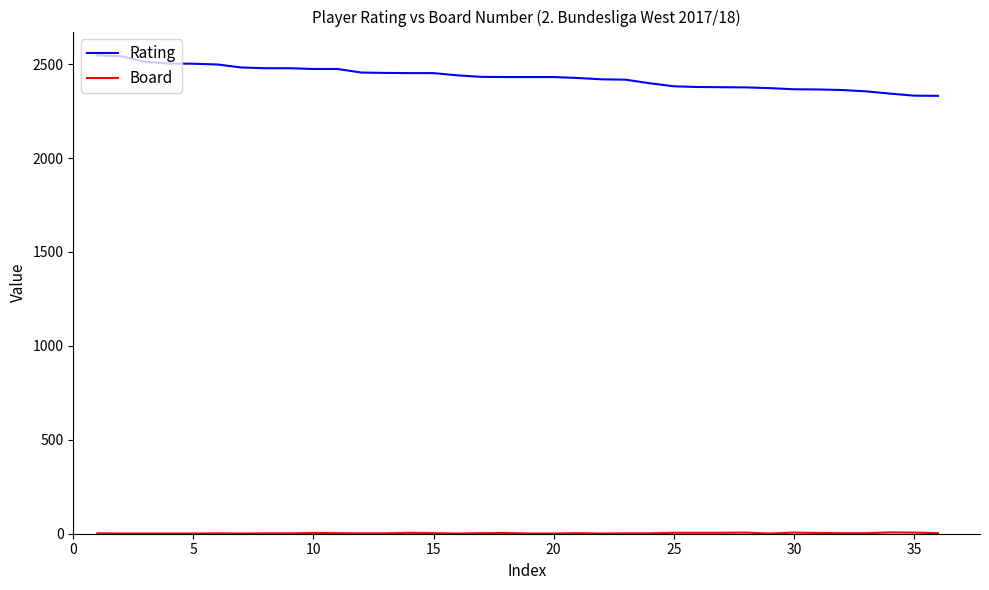

What is the difference between the maximum and minimum values in the Rating series?

215